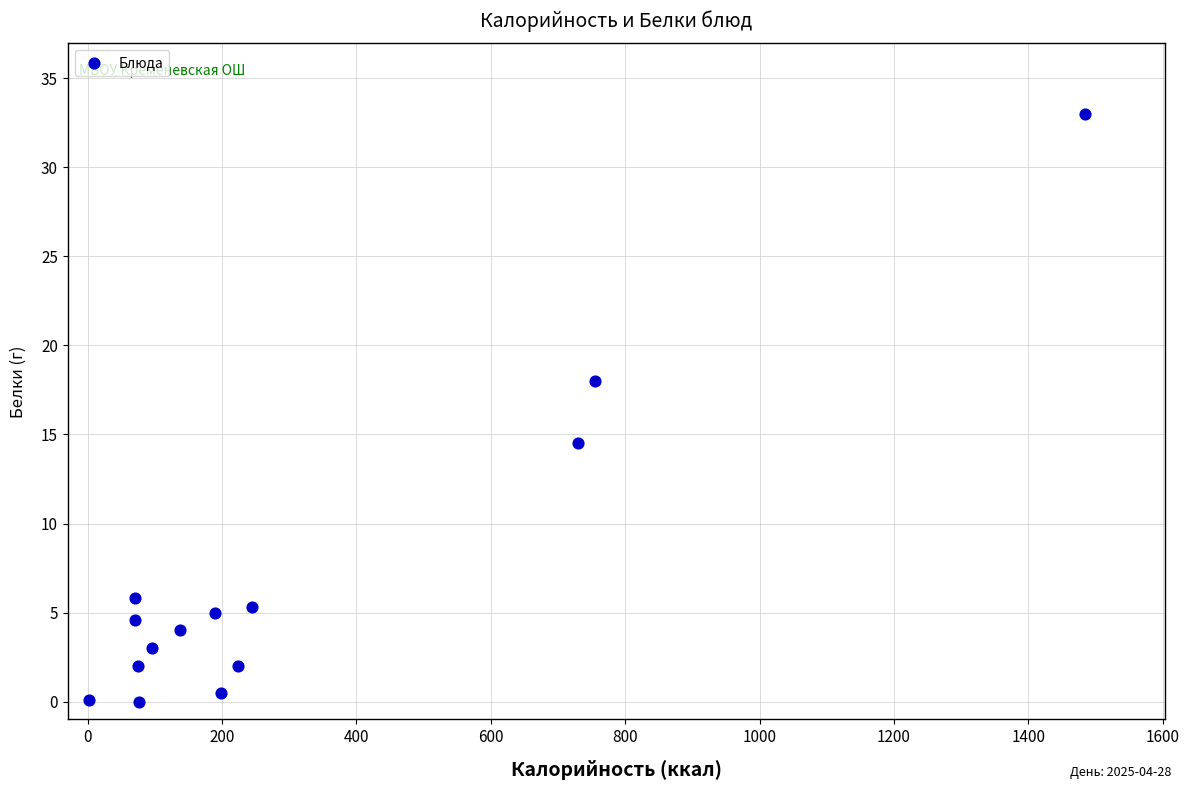

What Y value in the scatter plot is closest to 16?

14.5